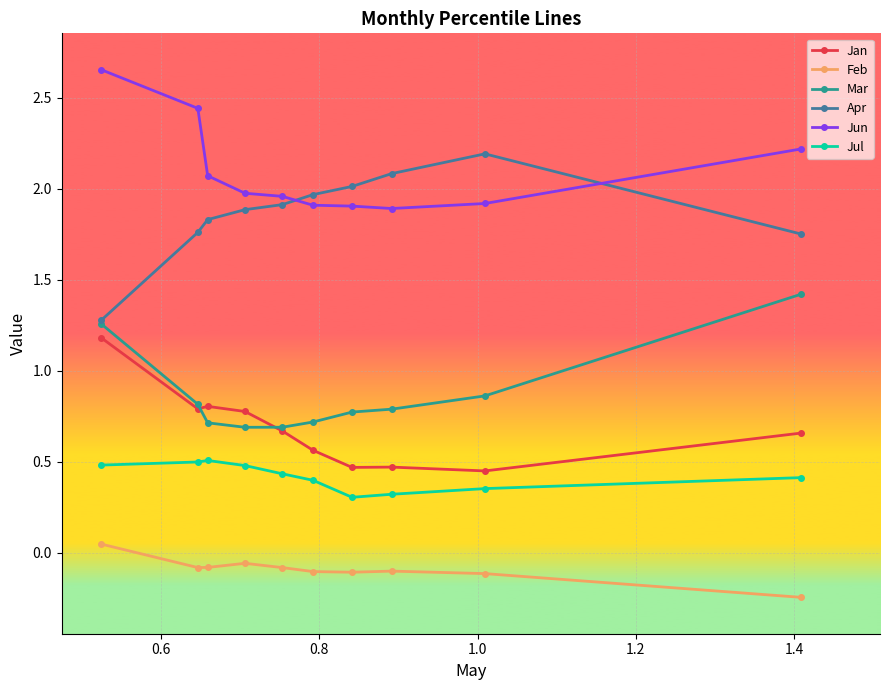

At how many categories does at least one series exceed 0?

10